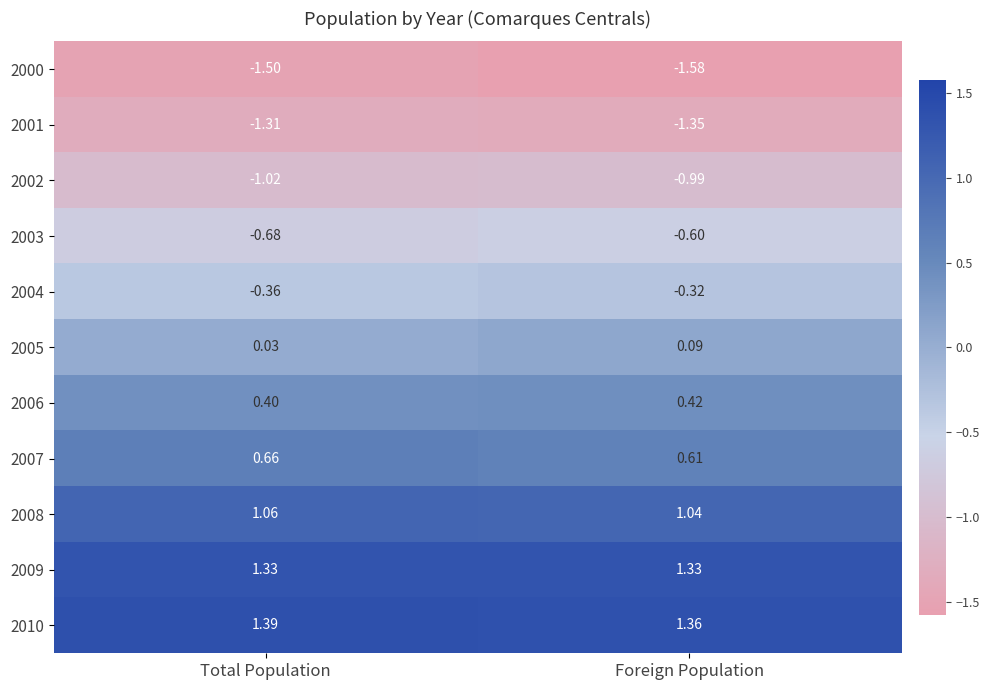

Which category has the lowest value across all series?

Foreign Population